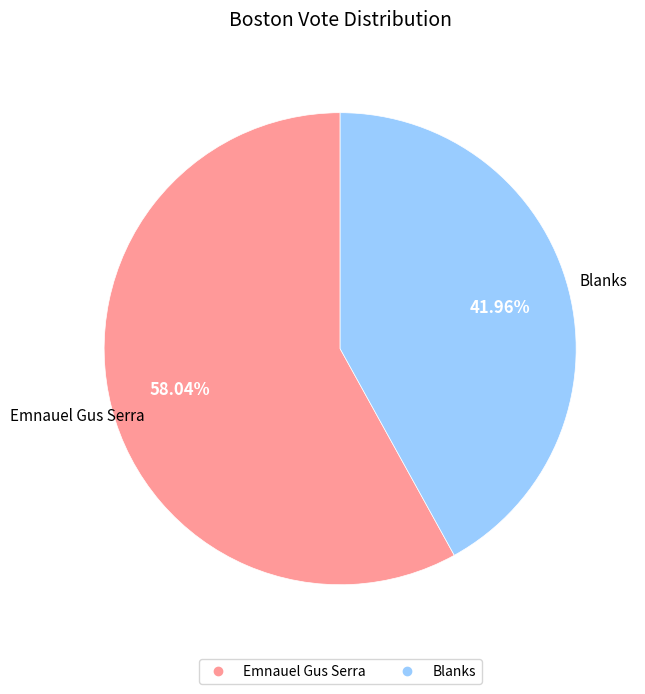

Is there a majority slice in this chart?

Yes